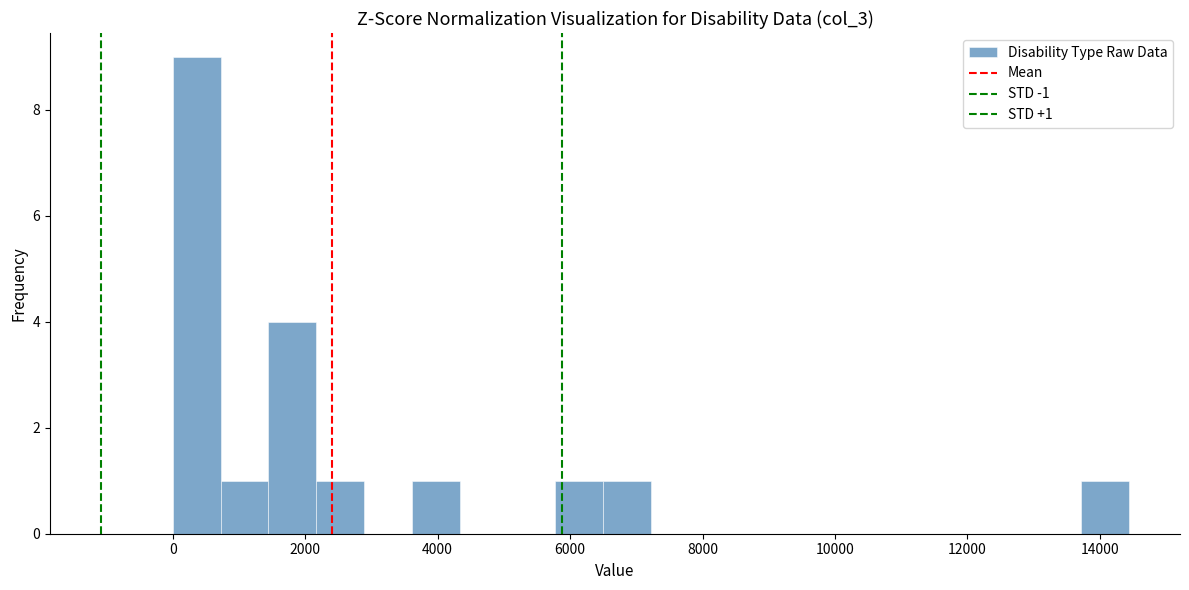

Around what value on the x-axis is the tallest bar? Give the approximate position of its centre, as read against the axis.

400